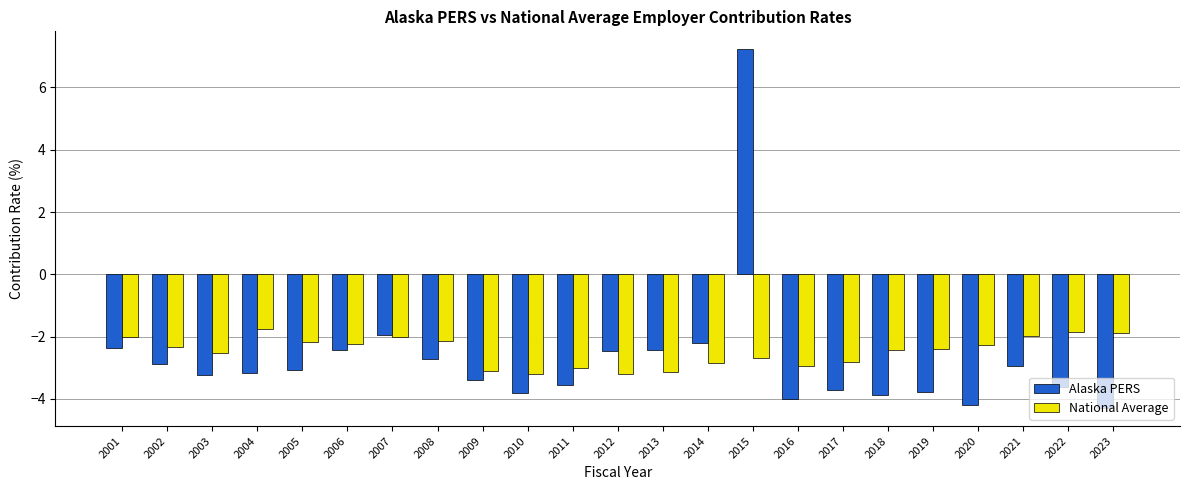

What is the sum of the National Average values at 2001 and 2023?

-3.9